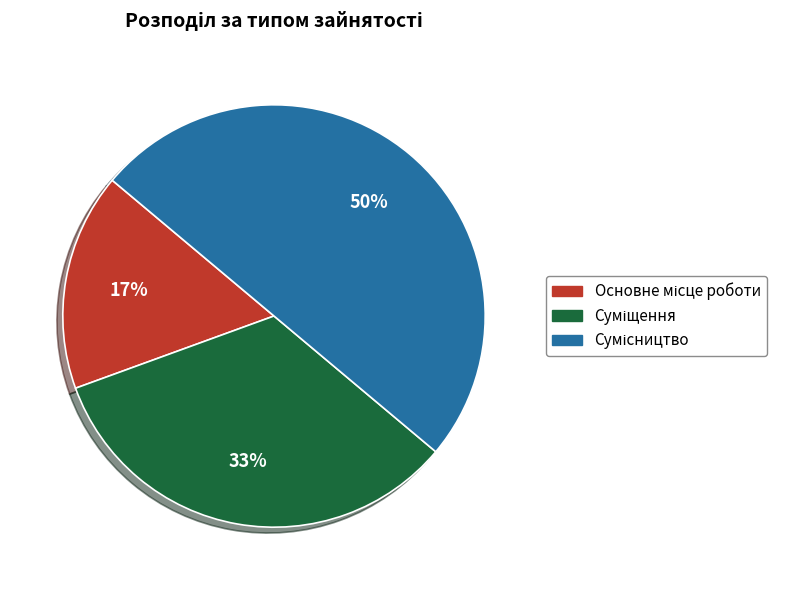

To the nearest percent, what is the average slice percentage?

33%